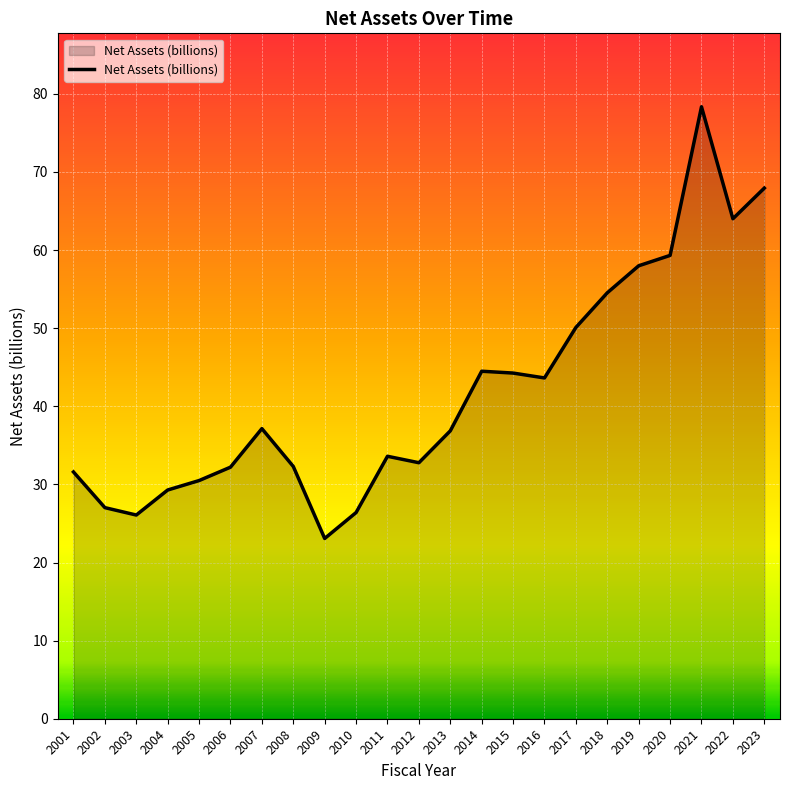

What value does the data have at 2017?

50.1